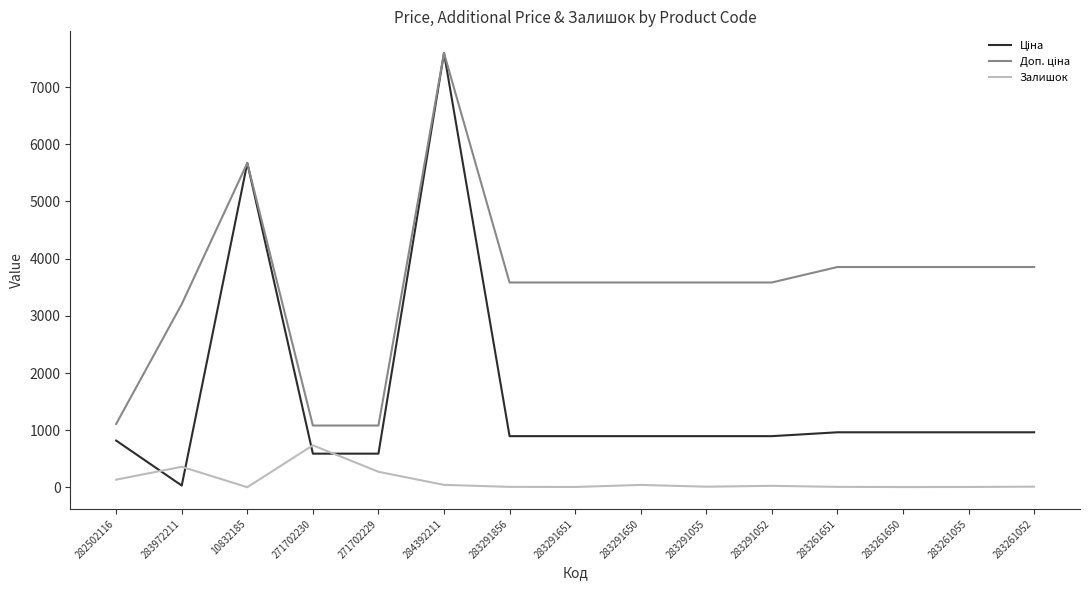

True or false: Залишок has a value of 360.0 at 283972211.

True